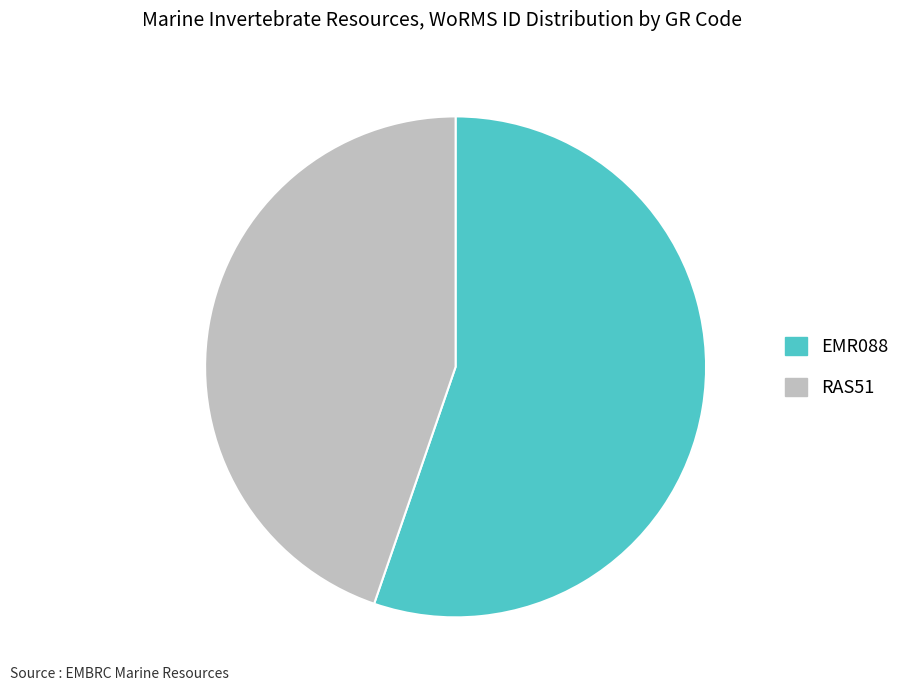

Is there any slice that represents more than half of the pie?

Yes